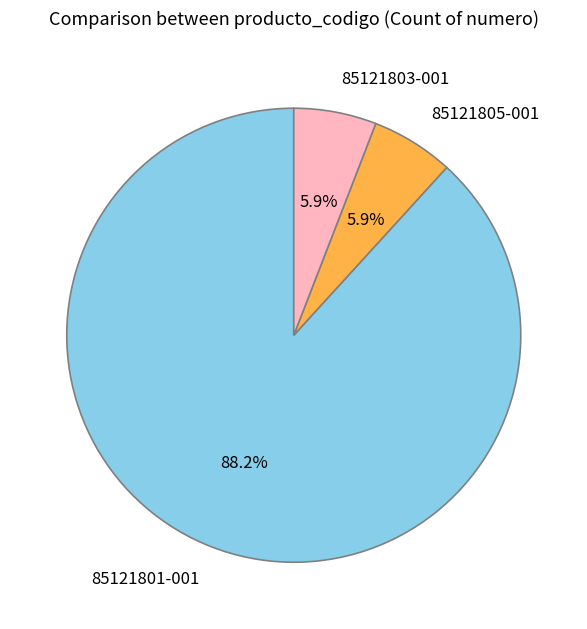

Does 85121805-001 account for over 50% of the chart?

No